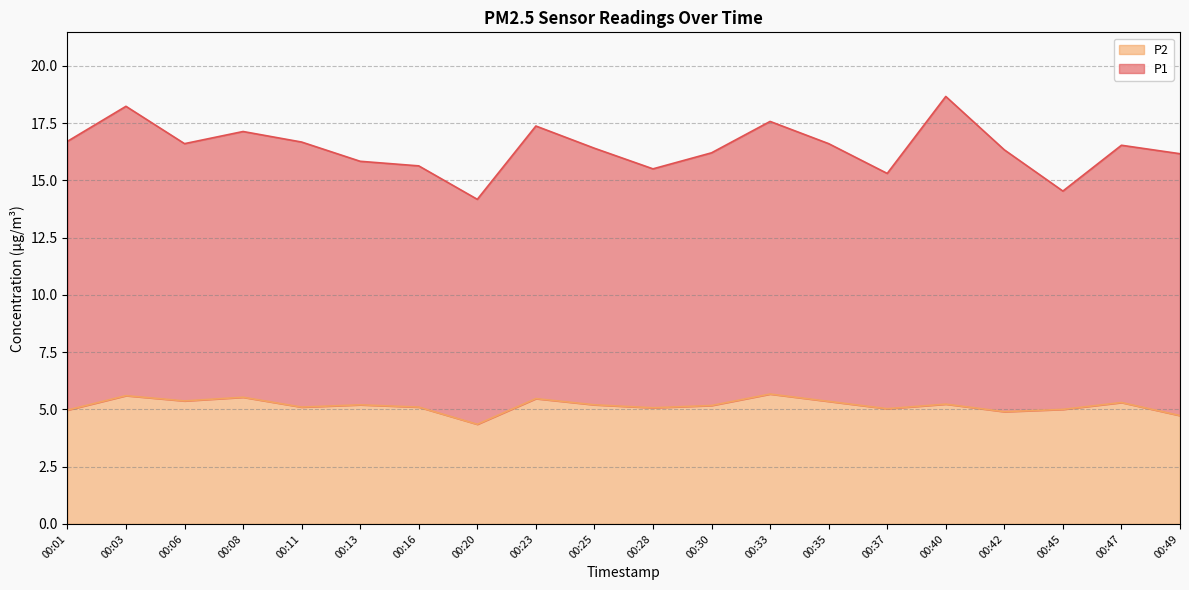

What is the difference between the maximum and minimum values?

1.3